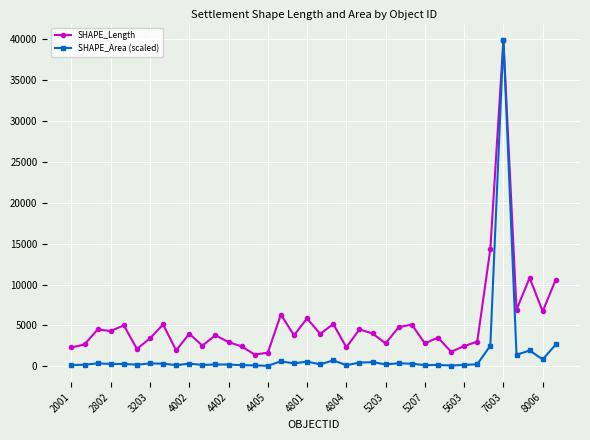

Which series has the largest range (max minus min)?

SHAPE_Area (scaled)